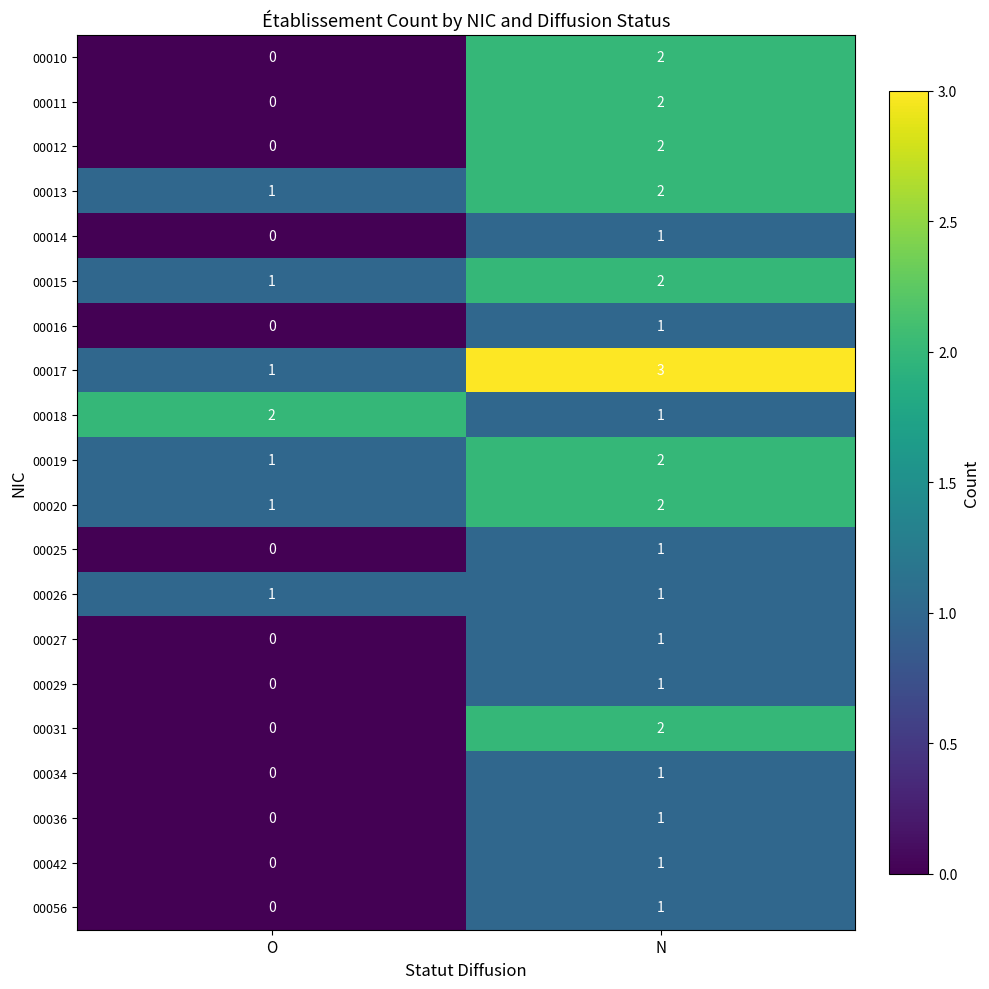

True or false: 00012 has a value of 1 at O.

False